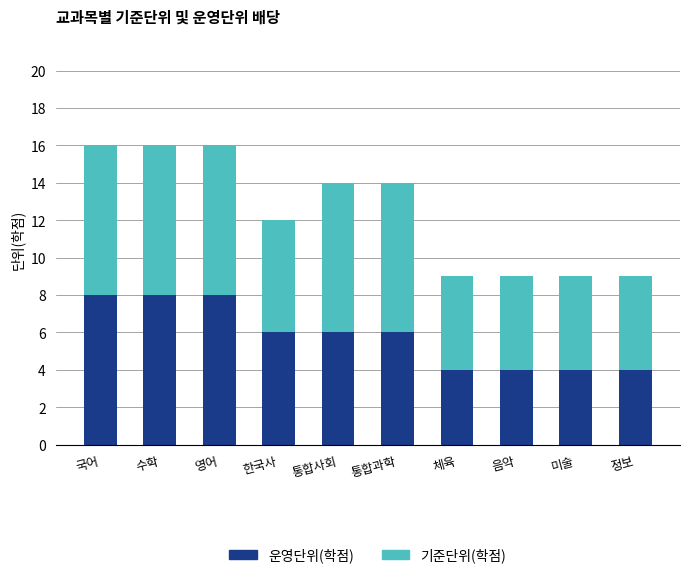

What value does the 운영단위(학점) series have at 수학?

8